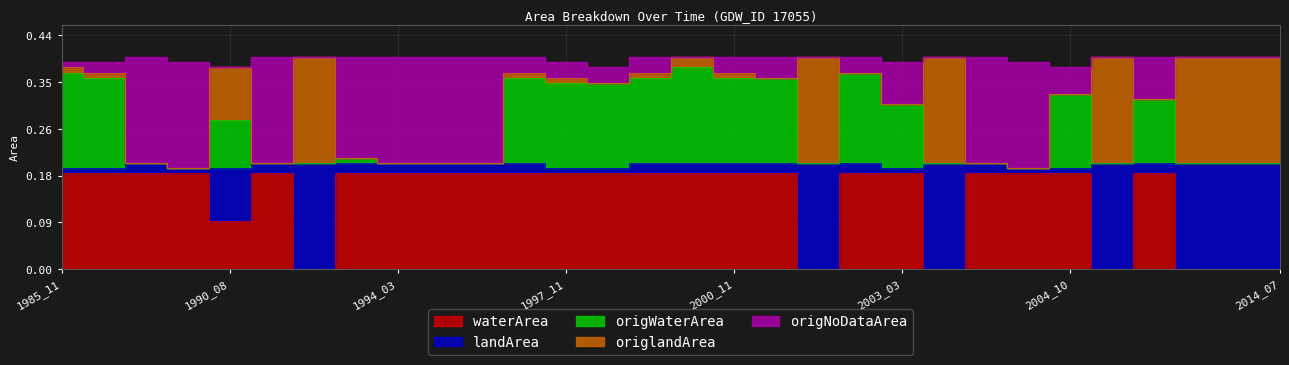

What is the difference between the maximum and minimum values in the origWaterArea series?

0.2